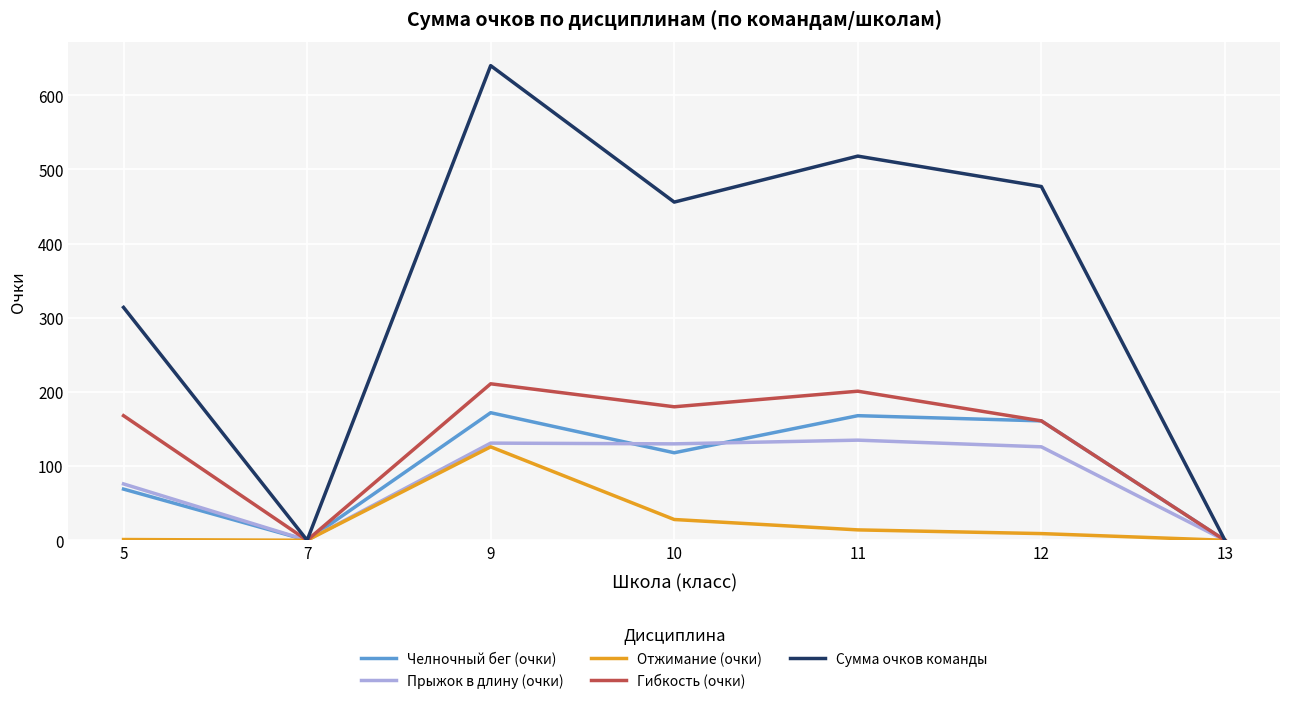

How many lines are shown in the chart?

5